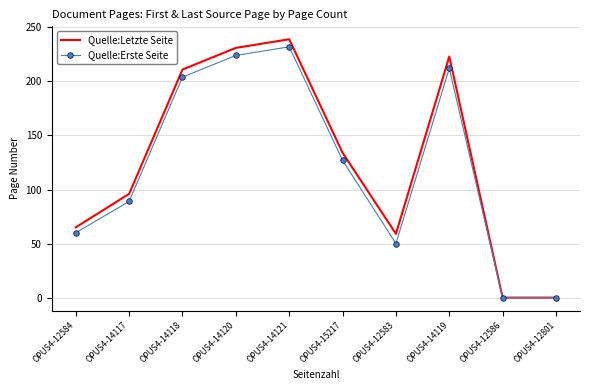

Reading left to right, list all the values displayed in this chart.

Quelle:Letzte Seite: OPUS4-12584=65	OPUS4-14117=96	OPUS4-14118=211	OPUS4-14120=231	OPUS4-14121=239	OPUS4-15217=134	OPUS4-12583=59	OPUS4-14119=223	OPUS4-12586=0	OPUS4-12801=0
Quelle:Erste Seite: OPUS4-12584=60	OPUS4-14117=89	OPUS4-14118=204	OPUS4-14120=224	OPUS4-14121=232	OPUS4-15217=127	OPUS4-12583=50	OPUS4-14119=212	OPUS4-12586=0	OPUS4-12801=0